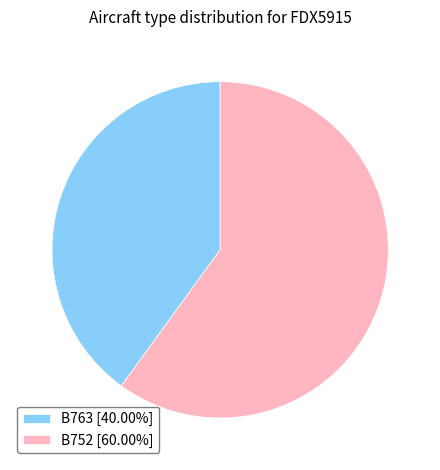

Does any single category account for the majority?

Yes